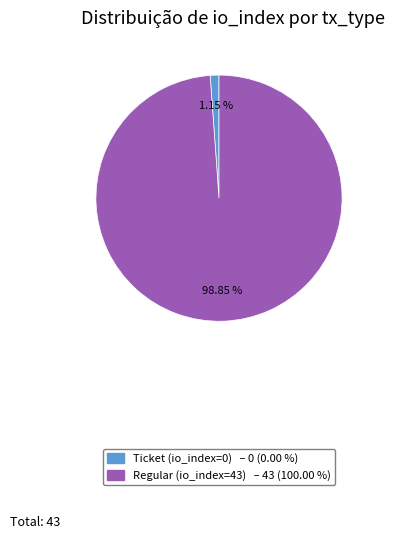

Which slice represents more than half of the pie?

Regular (io_index=43)